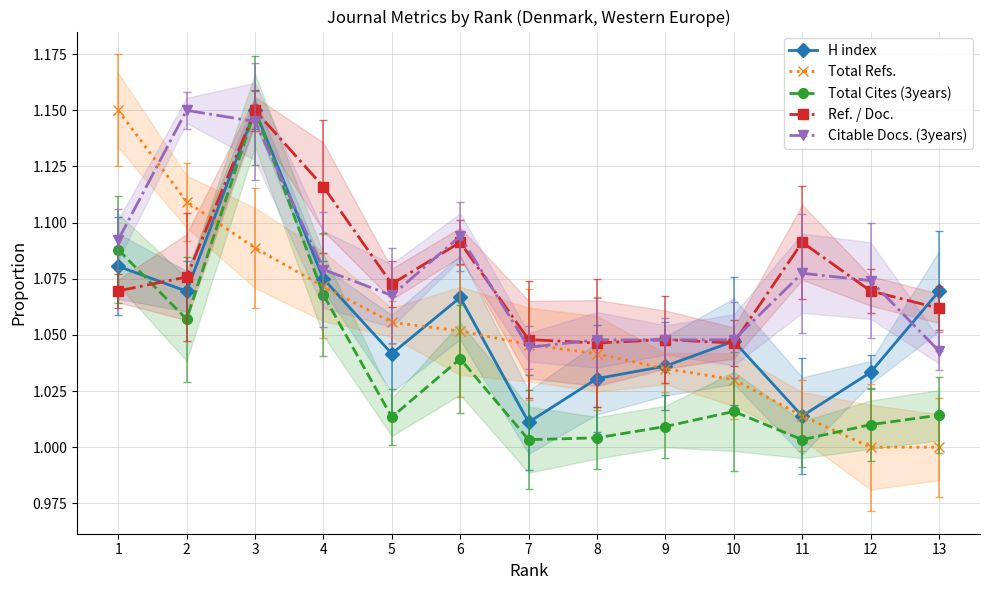

Reading left to right, extract all data points from this chart.

H index: 1=1.1	2=1.1	3=1.1	4=1.1	5=1.0	6=1.1	7=1.0	8=1.0	9=1.0	10=1.0	11=1.0	12=1.0	13=1.1
Total Refs.: 1=1.1	2=1.1	3=1.1	4=1.1	5=1.1	6=1.1	7=1.0	8=1.0	9=1.0	10=1.0	11=1.0	12=1.0	13=1.0
Total Cites (3years): 1=1.1	2=1.1	3=1.1	4=1.1	5=1.0	6=1.0	7=1.0	8=1.0	9=1.0	10=1.0	11=1.0	12=1.0	13=1.0
Ref. / Doc.: 1=1.1	2=1.1	3=1.1	4=1.1	5=1.1	6=1.1	7=1.0	8=1.0	9=1.0	10=1.0	11=1.1	12=1.1	13=1.1
Citable Docs. (3years): 1=1.1	2=1.1	3=1.1	4=1.1	5=1.1	6=1.1	7=1.0	8=1.0	9=1.0	10=1.0	11=1.1	12=1.1	13=1.0